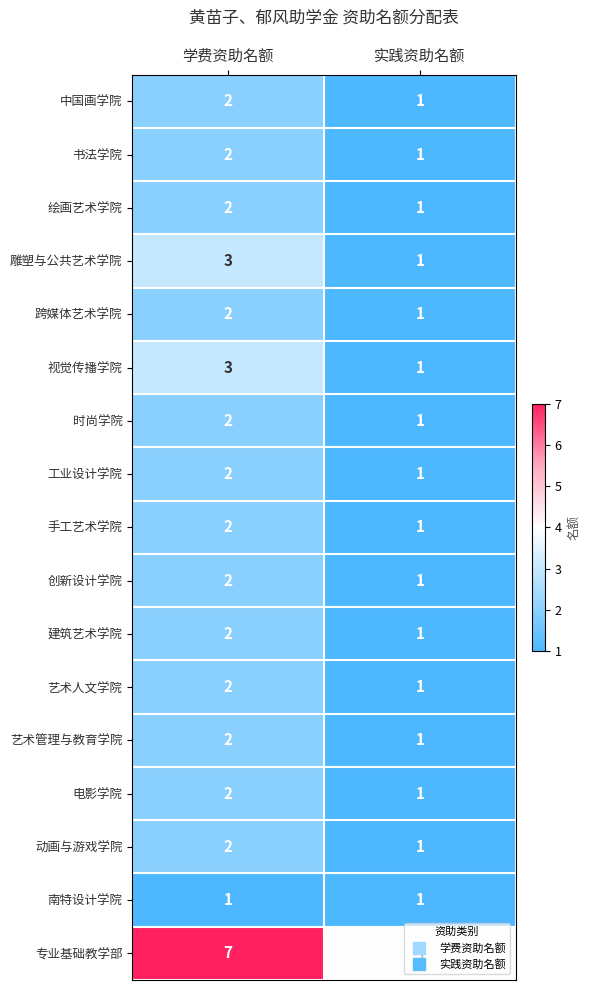

List the labels in order of 绘画艺术学院 value, smallest first.

实践资助名额, 学费资助名额